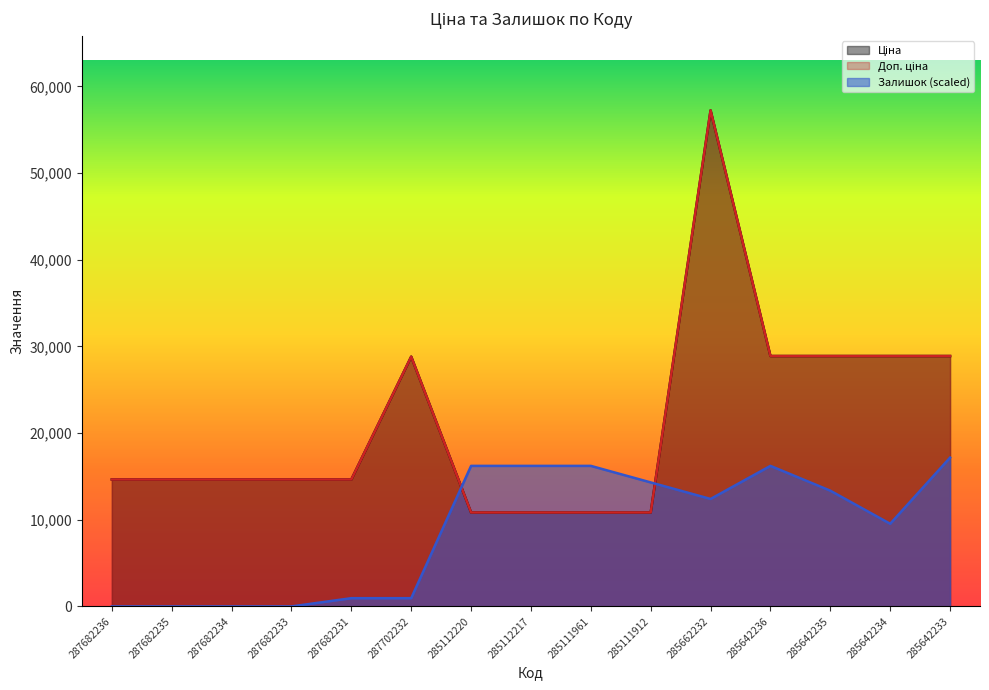

How many positive values does the Залишок series have?

11